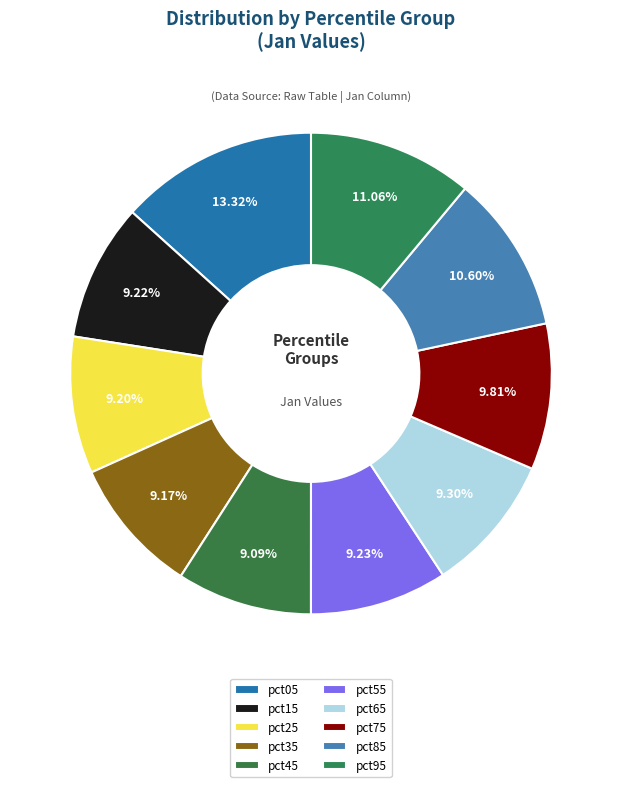

What percentage is NOT represented by pct55?

90.8%